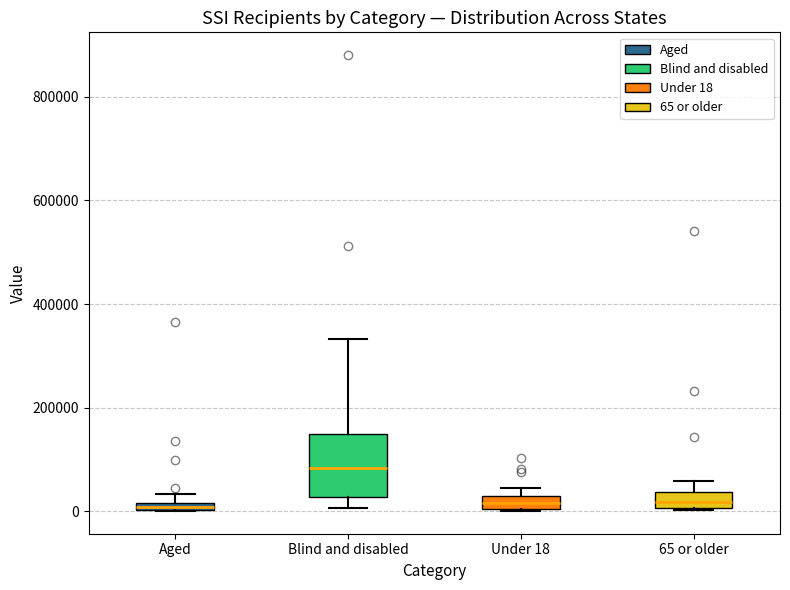

Which box's median line is the highest?

Blind and disabled